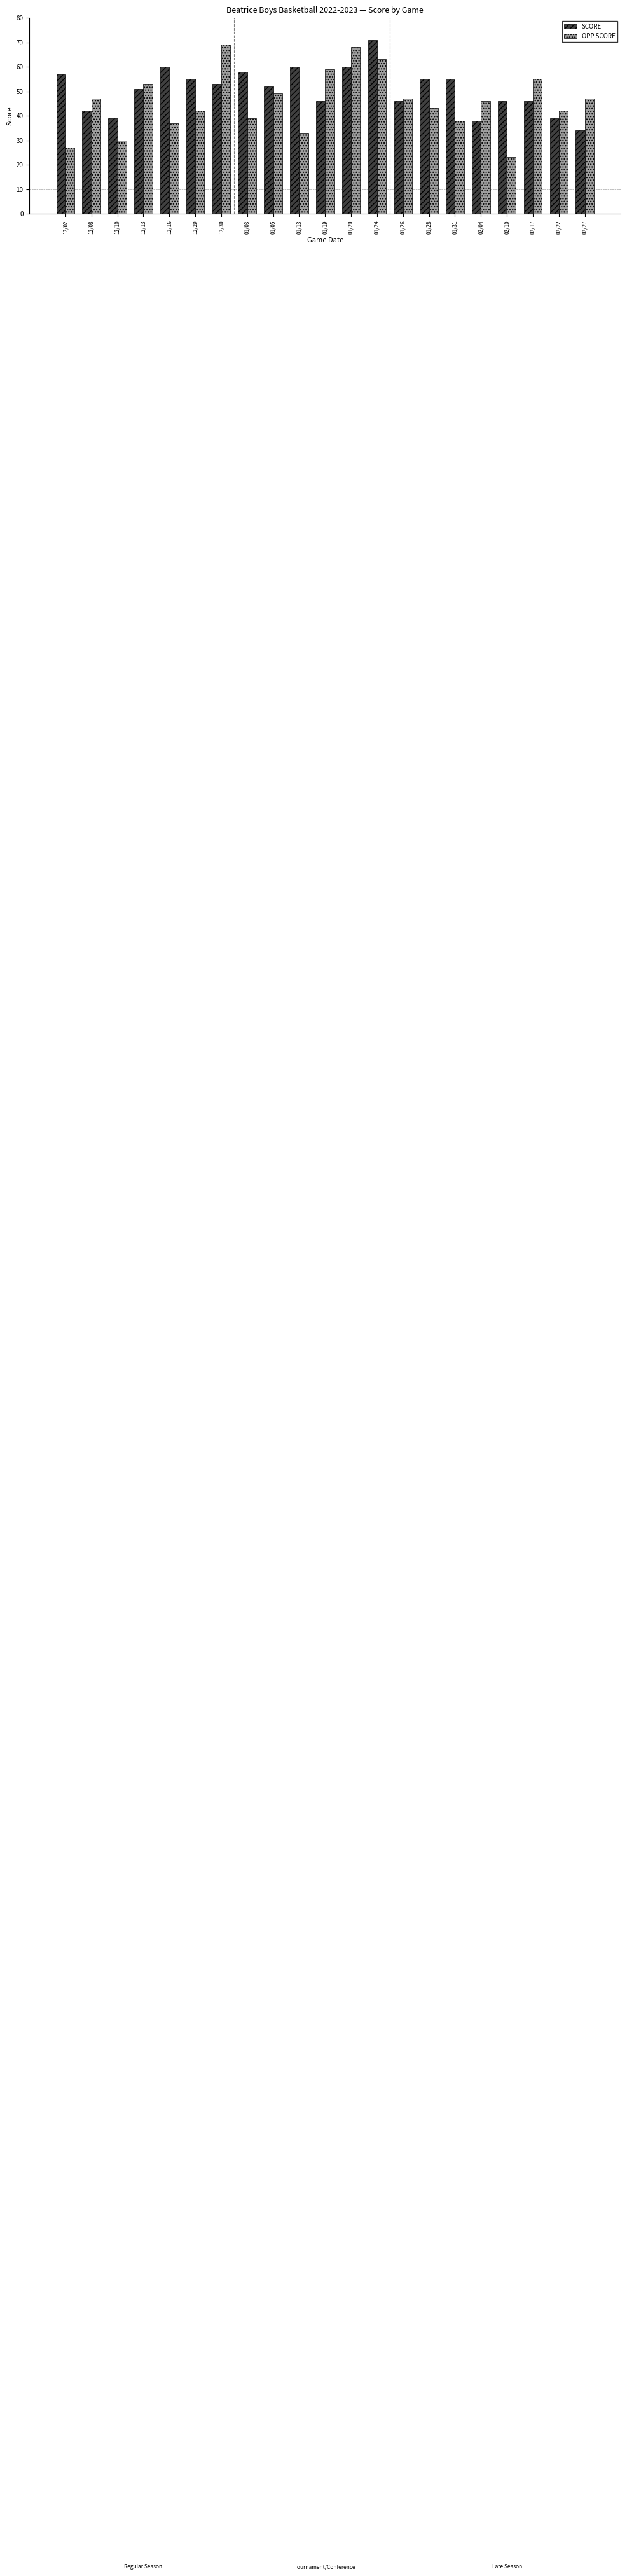

Reading right to left, transcribe all the data shown in this chart.

SCORE: 34	39	46	46	38	55	55	46	71	60	46	60	52	58	53	55	60	51	39	42	57
OPP SCORE: 47	42	55	23	46	38	43	47	63	68	59	33	49	39	69	42	37	53	30	47	27